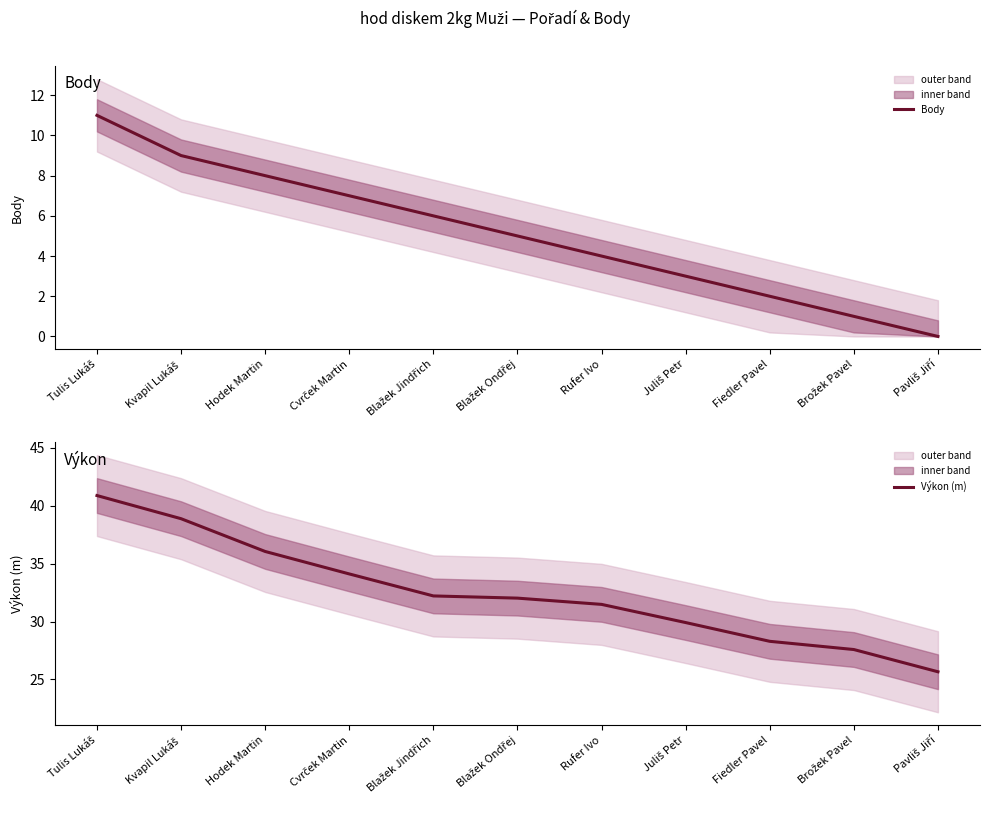

Where does the Výkon (m) series first go above 32?

Tulis Lukáš